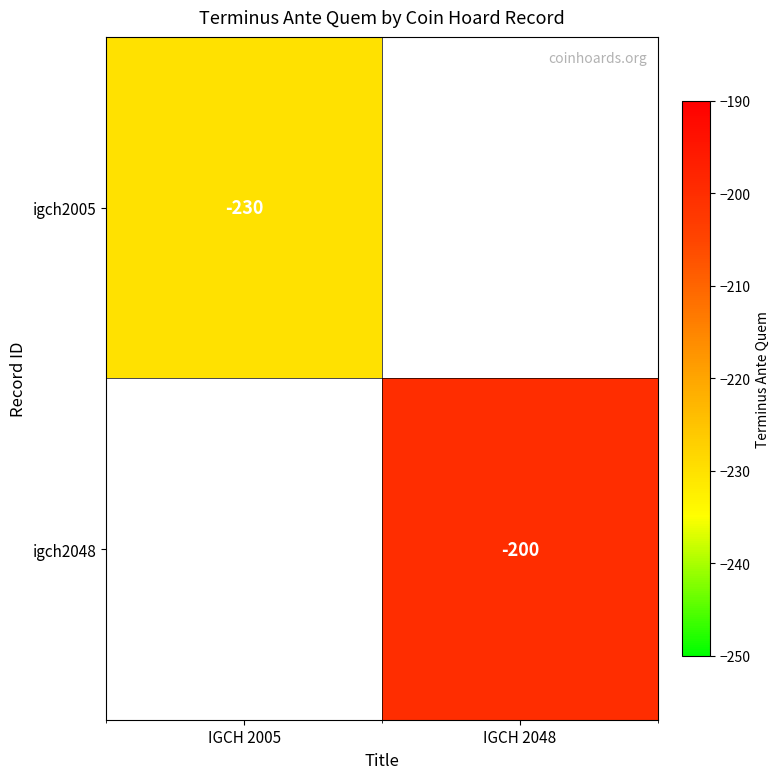

The igch2005 series shows -230 at IGCH 2005. True or false?

True